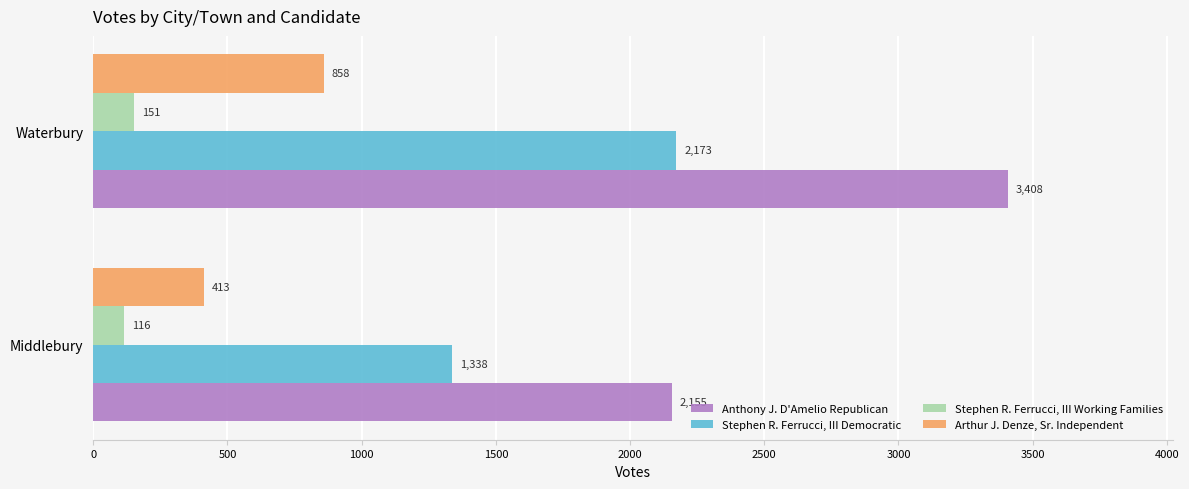

At how many categories does at least one series exceed 1276?

2